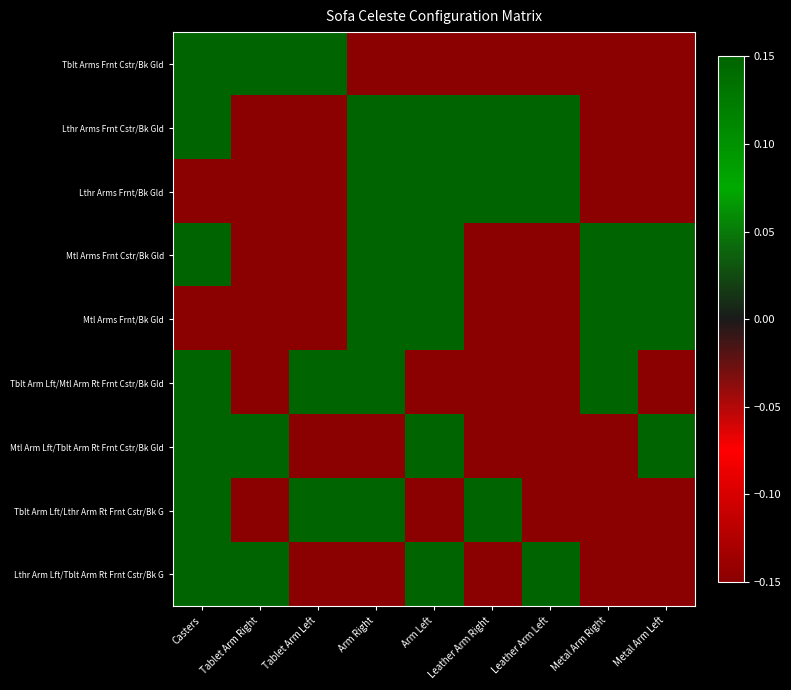

At how many categories does at least one series exceed 0?

9